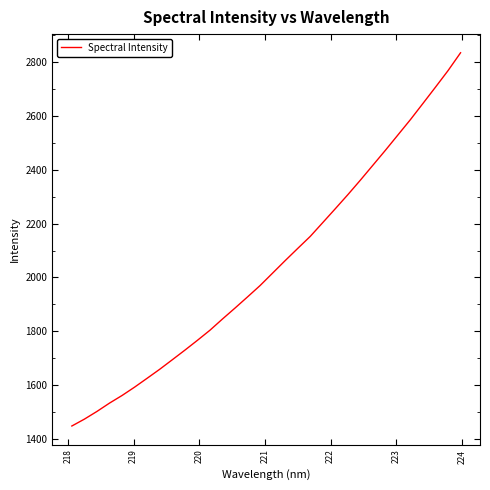

How many lines are shown in the chart?

1